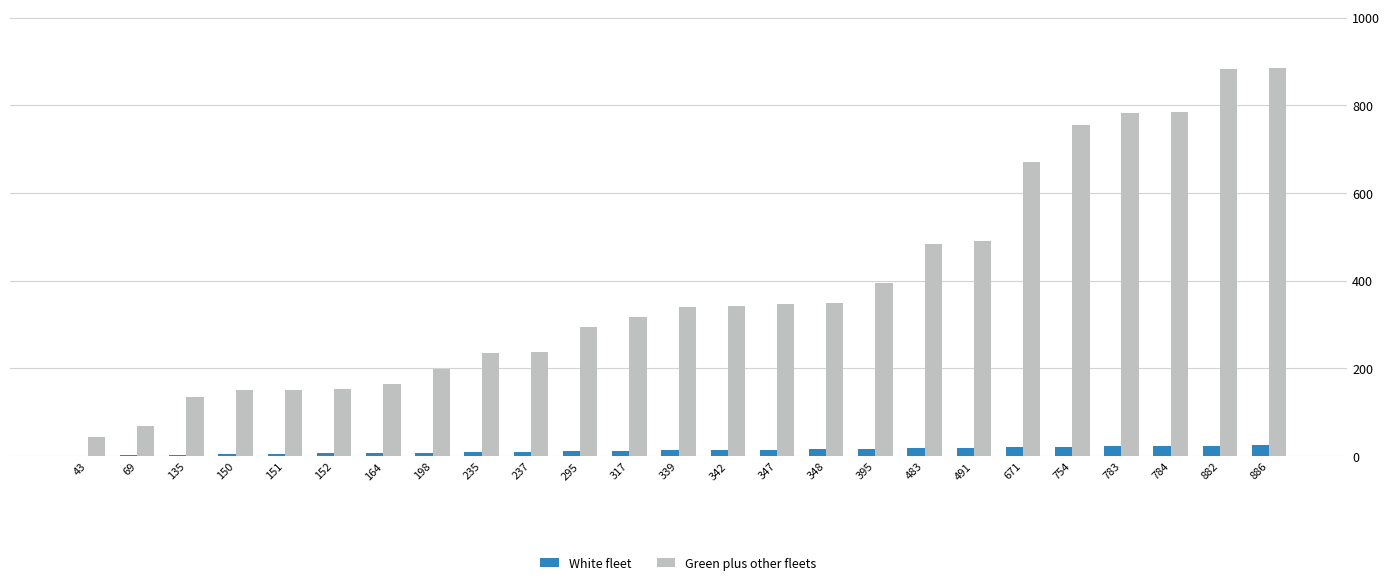

How many groups of bars are there?

25